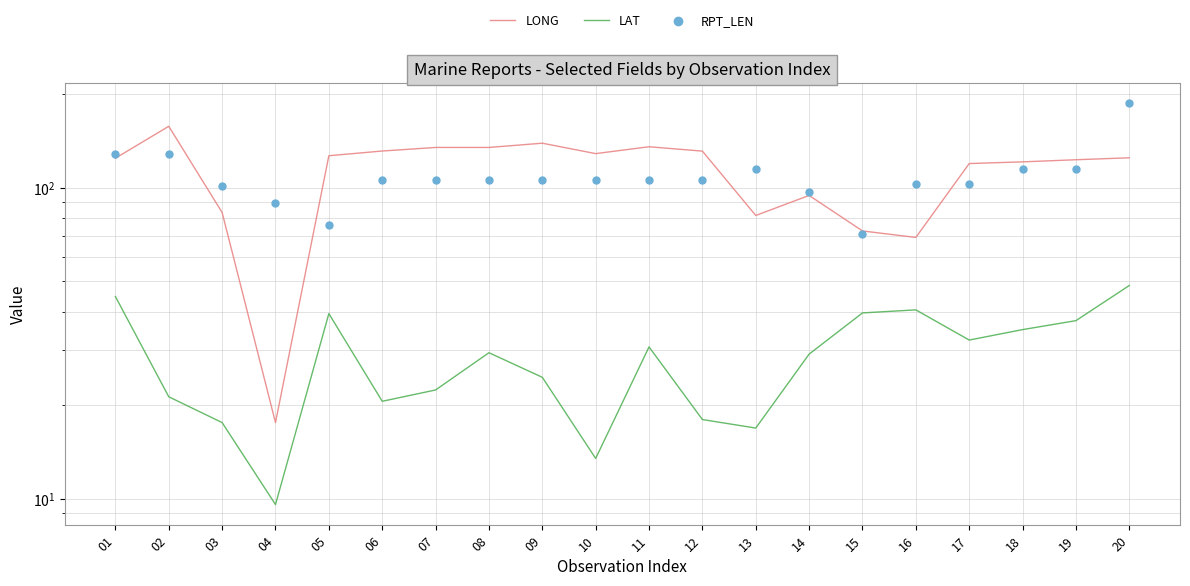

Is the value of LAT at 07 greater than the value of LONG at 05?

No